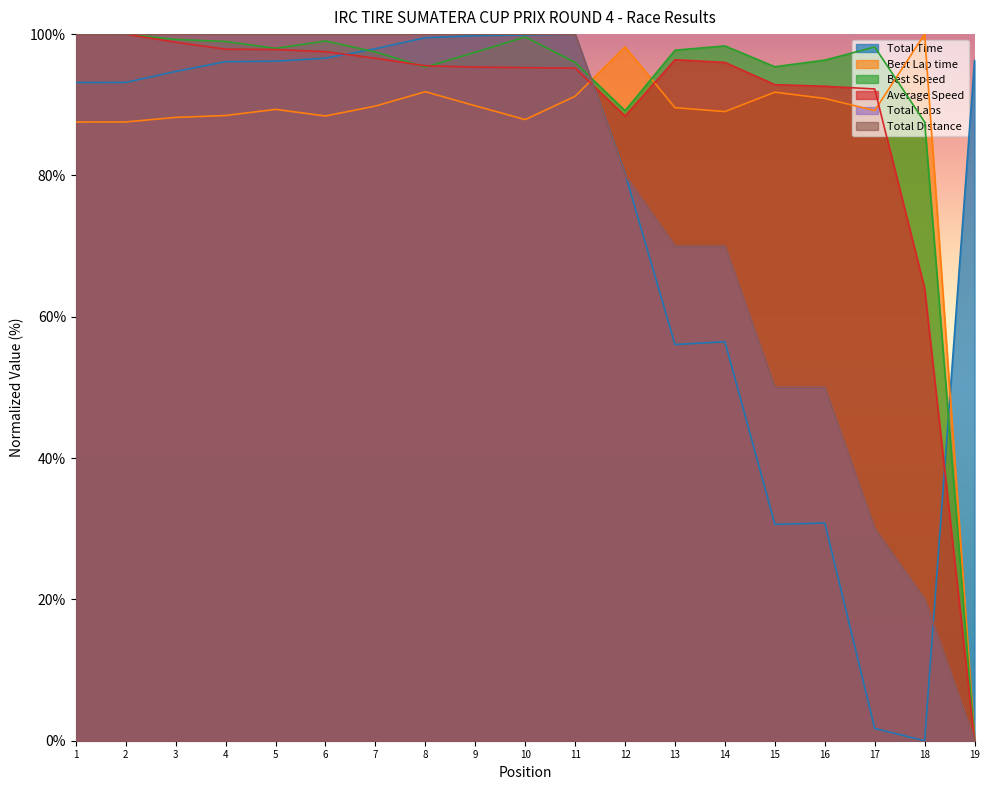

What is the difference between the maximum and minimum values in the Best Speed series?

100.0